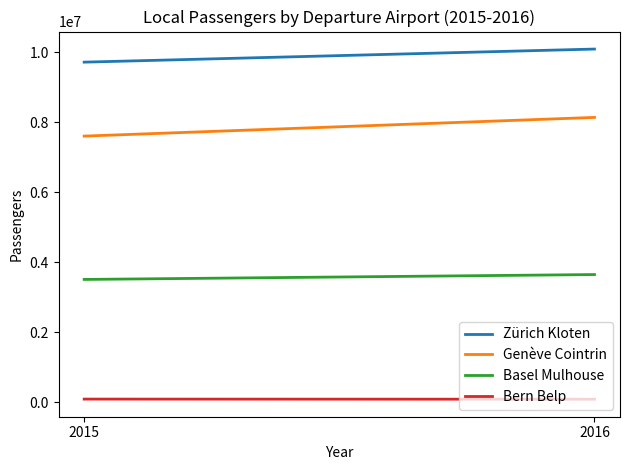

At which category is the sum across all series the highest?

2016